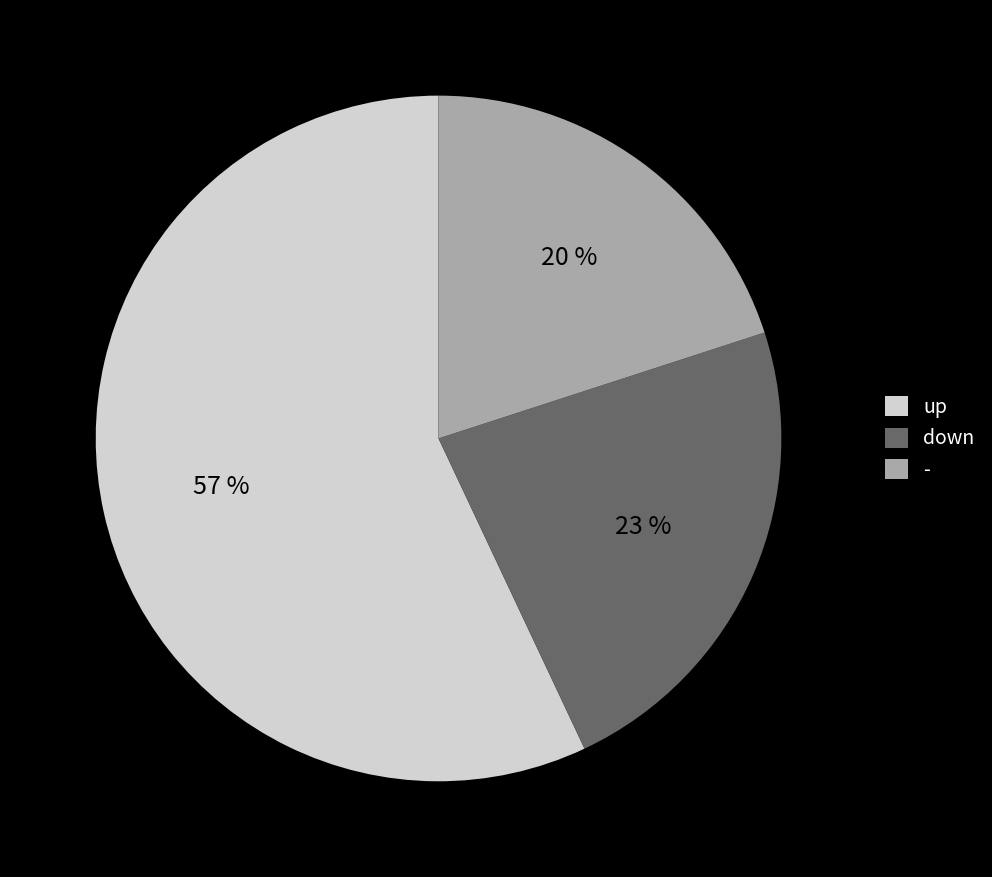

The up slice represents 66% of the pie. True or false?

False